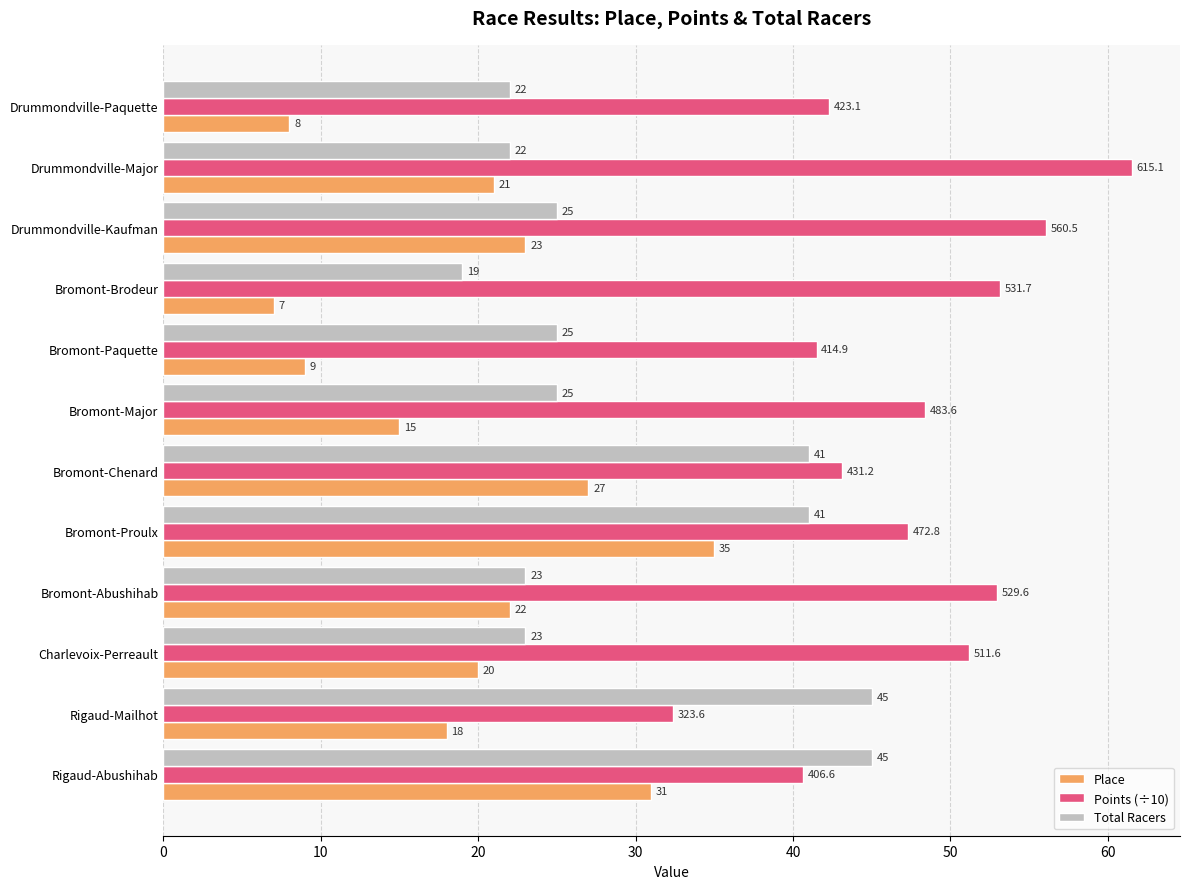

Is the value of Total Racers at Drummondville-Kaufman greater than the value of Points (÷10) at Drummondville-Paquette?

No